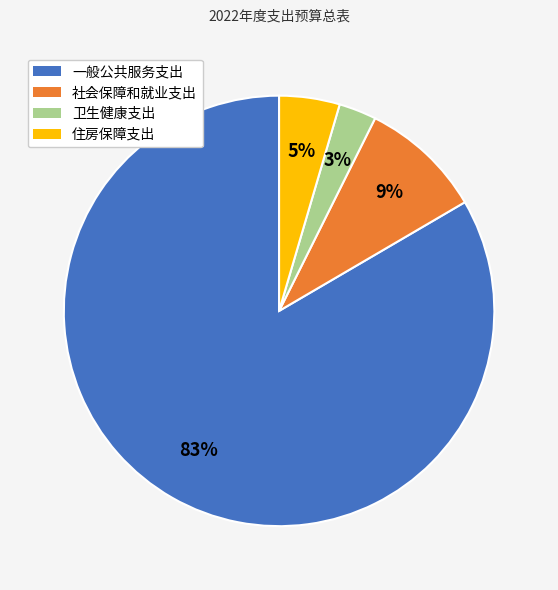

To the nearest percent, what percentage of the pie is 住房保障支出?

5%